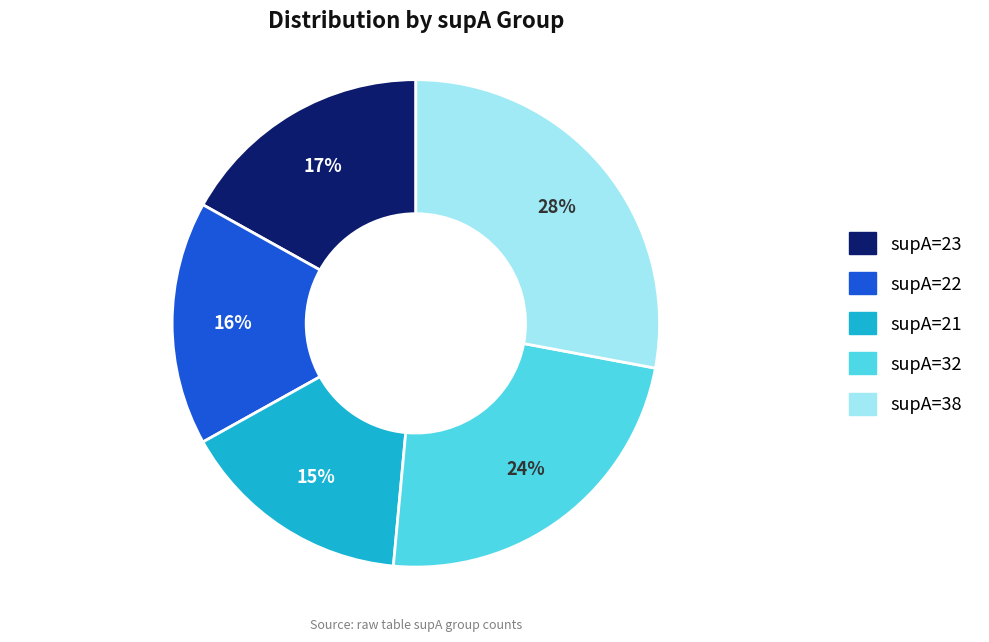

To the nearest percent, what is the average slice percentage?

20%